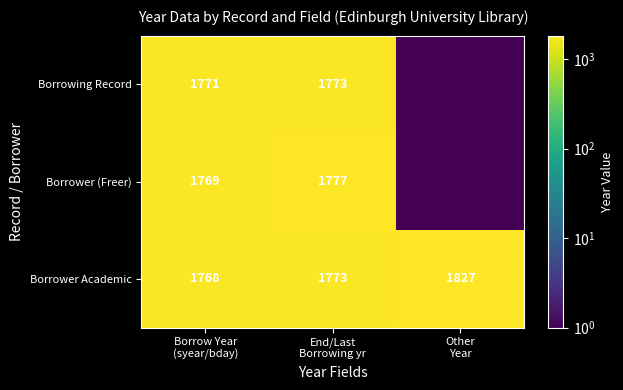

True or false: Borrowing Record has a value of 873 at Borrow Year (syear/bday).

False